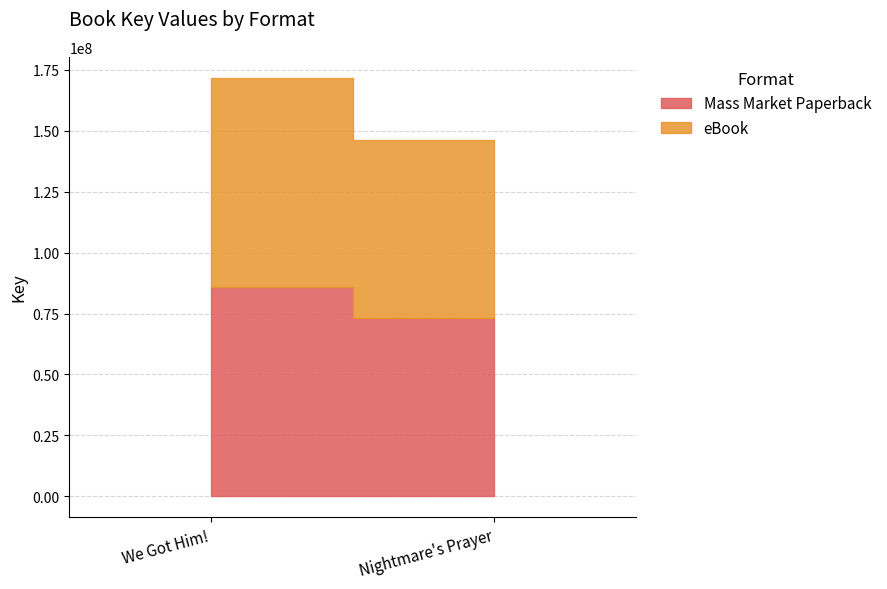

What is the sum of the eBook values at Nightmare's Prayer and We Got Him!?

158837002